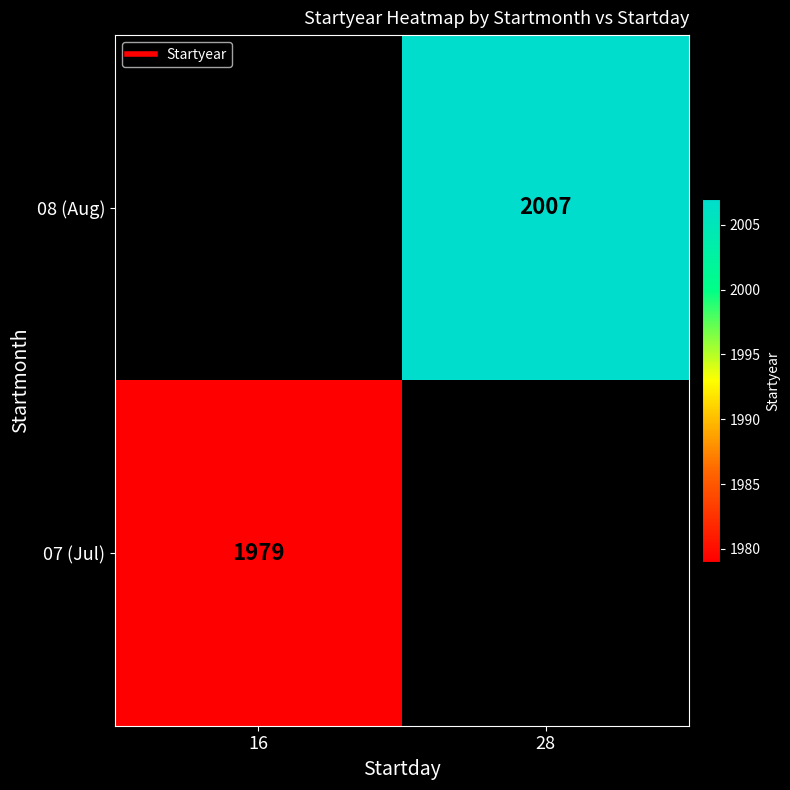

Is it true that 07 (Jul) equals 2955 at 16?

False